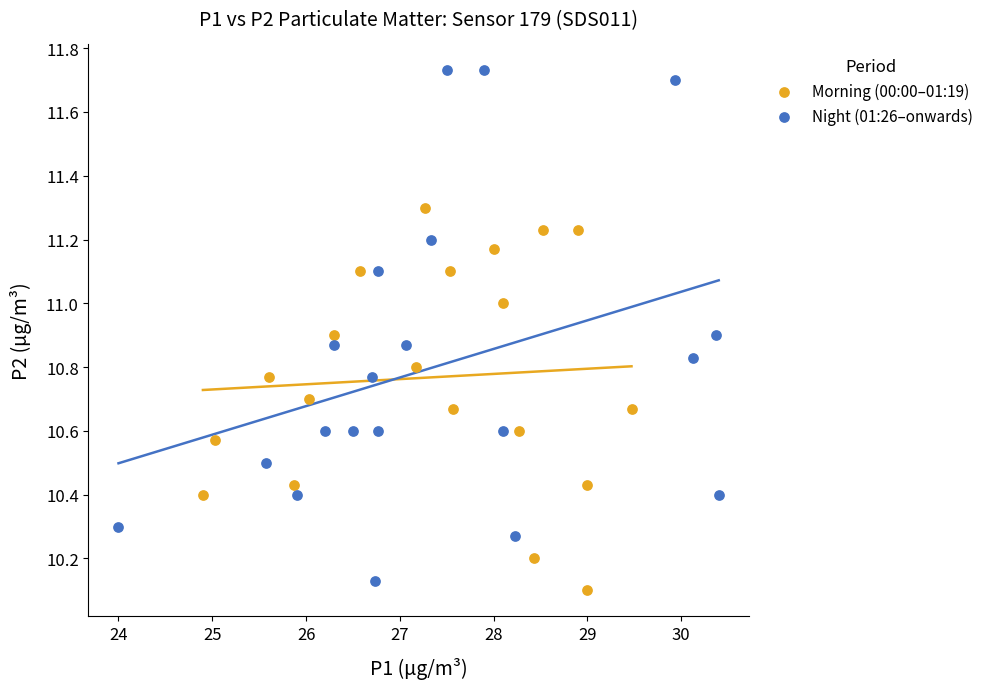

Which series reaches the minimum Y coordinate?

Morning (00:00–01:19)